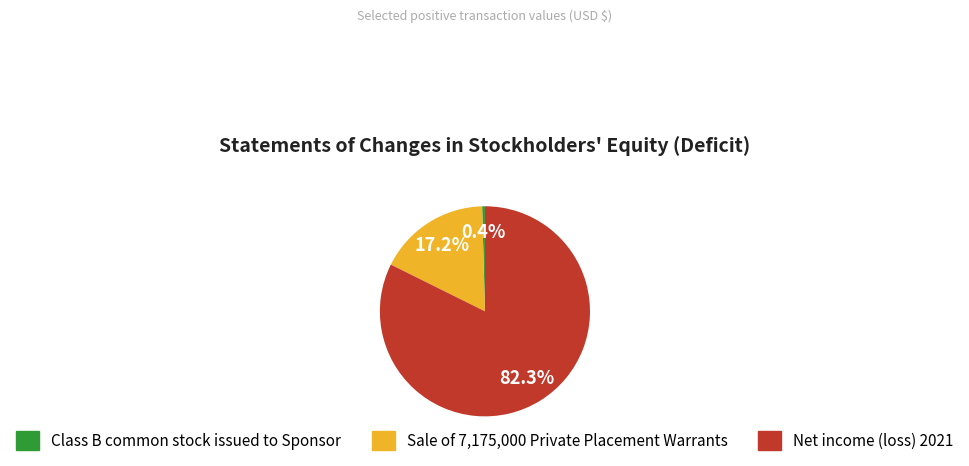

Does Class B common stock issued to Sponsor represent more than half of the total?

No